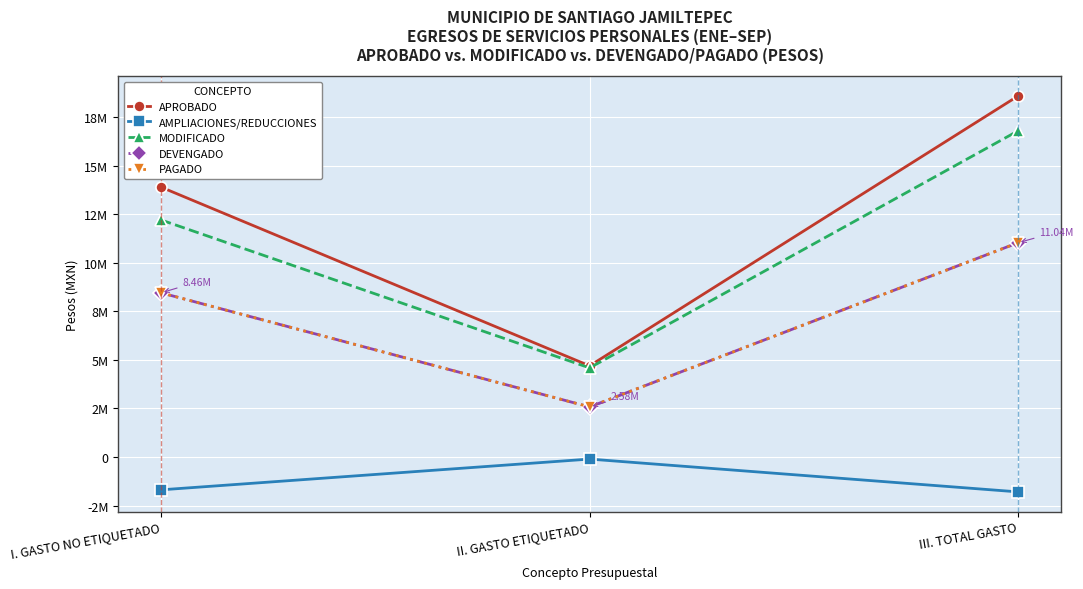

How many lines are shown in the chart?

5